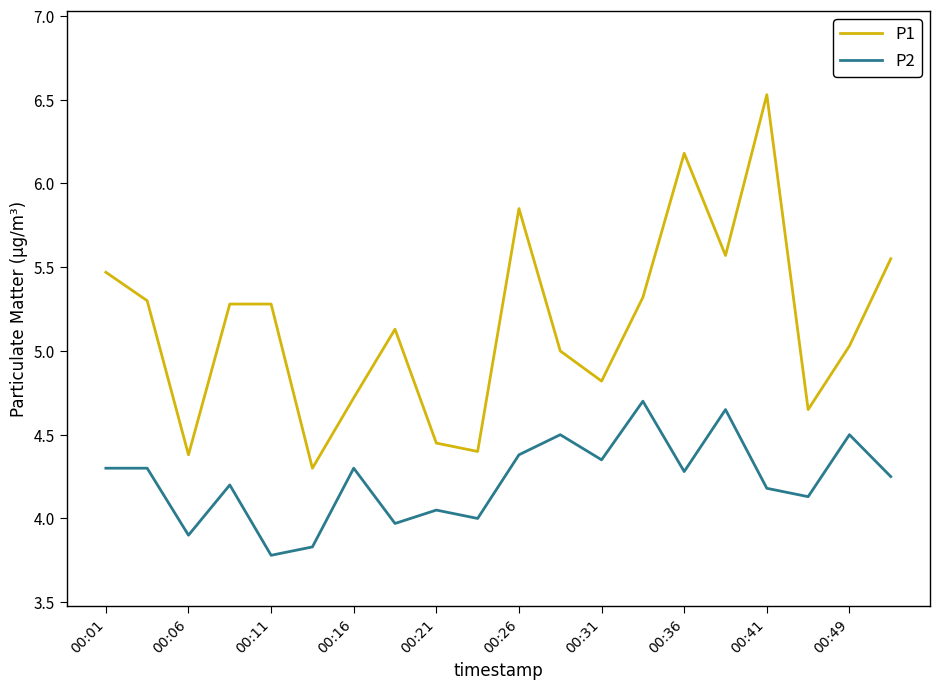

List the series in order of their peak value, lowest first.

P2, P1